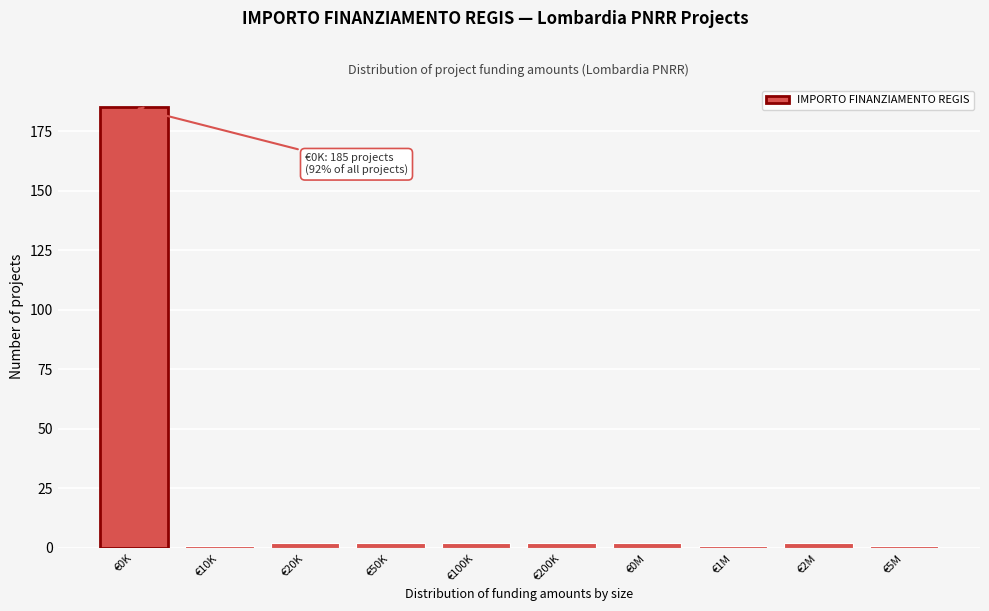

Reading left to right, extract all data points from this chart.

185	1	2	2	2	2	2	1	2	1